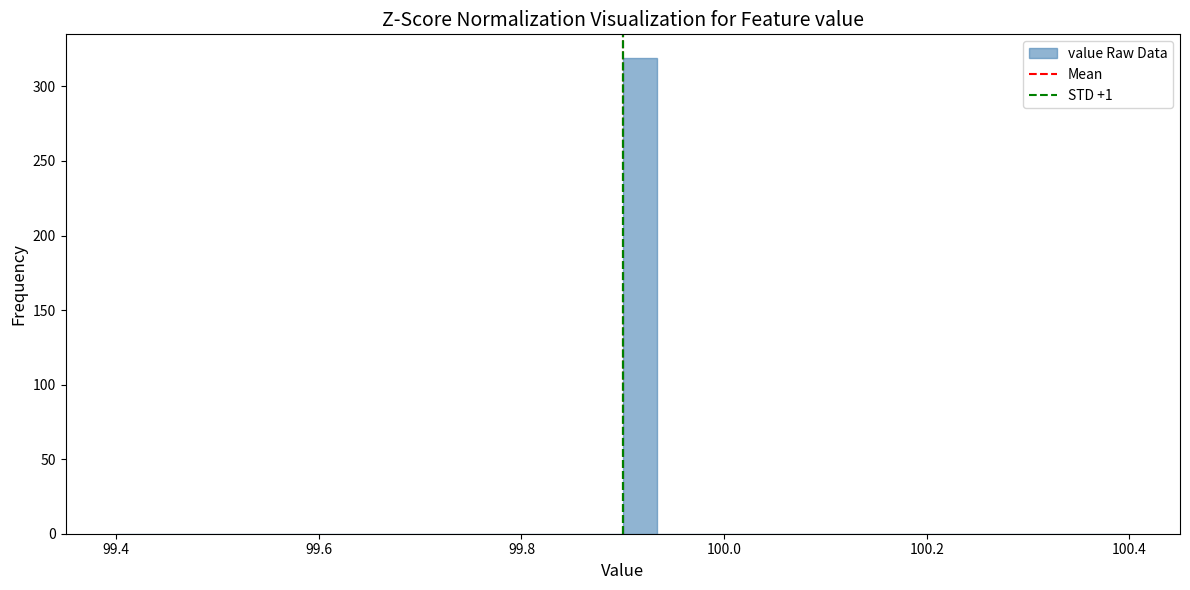

Around what value on the x-axis is the tallest bar? Give the approximate position of its centre, as read against the axis.

99.92